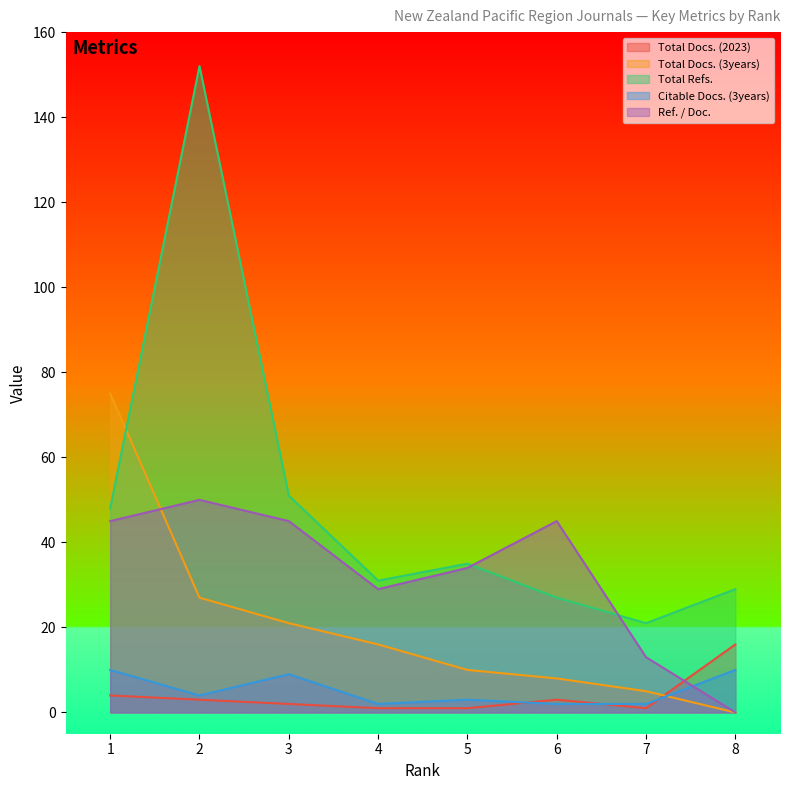

What is the difference between the maximum and second lowest values in the Total Docs. (2023) series?

15